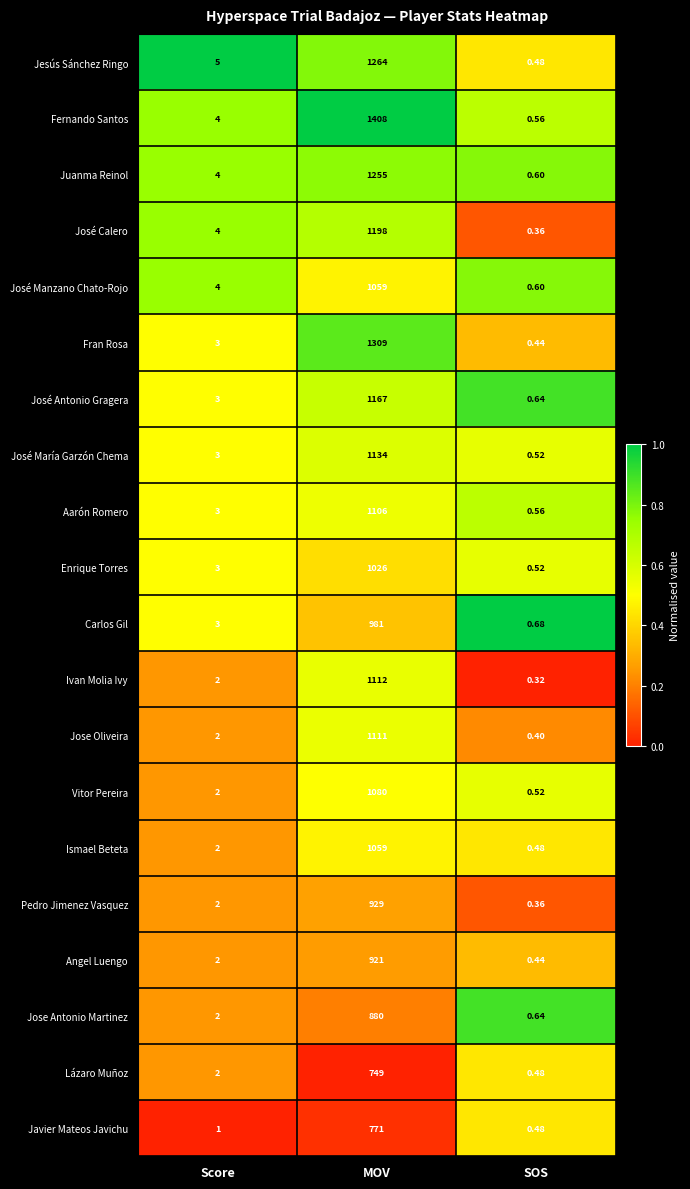

List the labels in order of José María Garzón Chema value, largest first.

MOV, Score, SOS